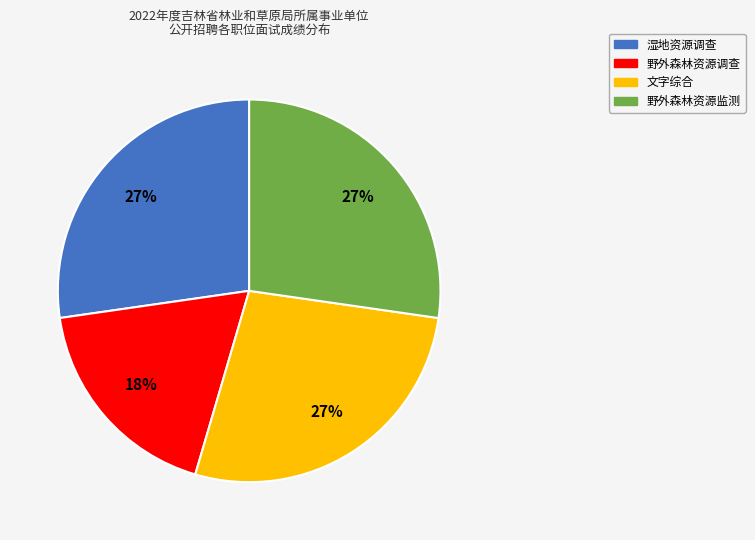

Count the number of slices in the pie.

4